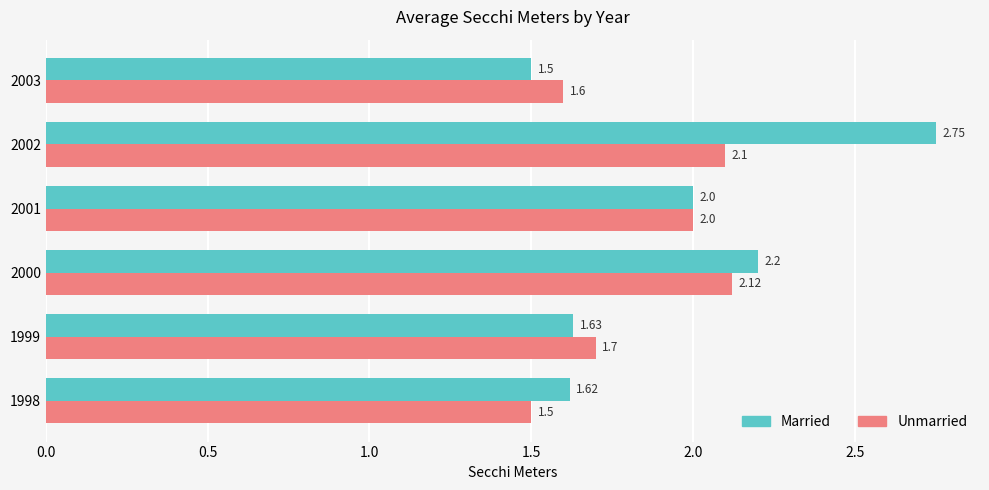

Which series has the widest spread of values?

Married